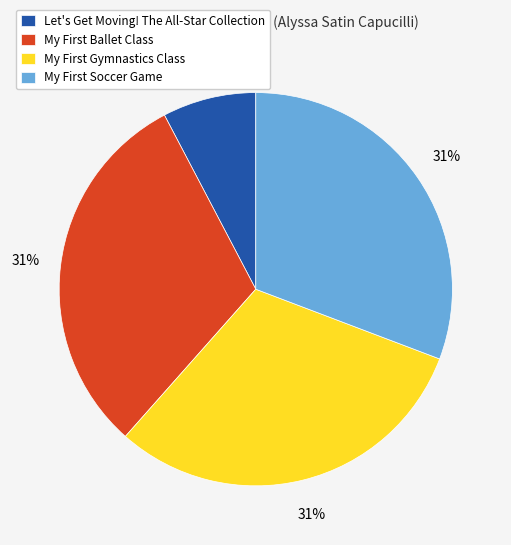

Which category has the smallest portion of the pie?

Let's Get Moving! The All-Star Collection